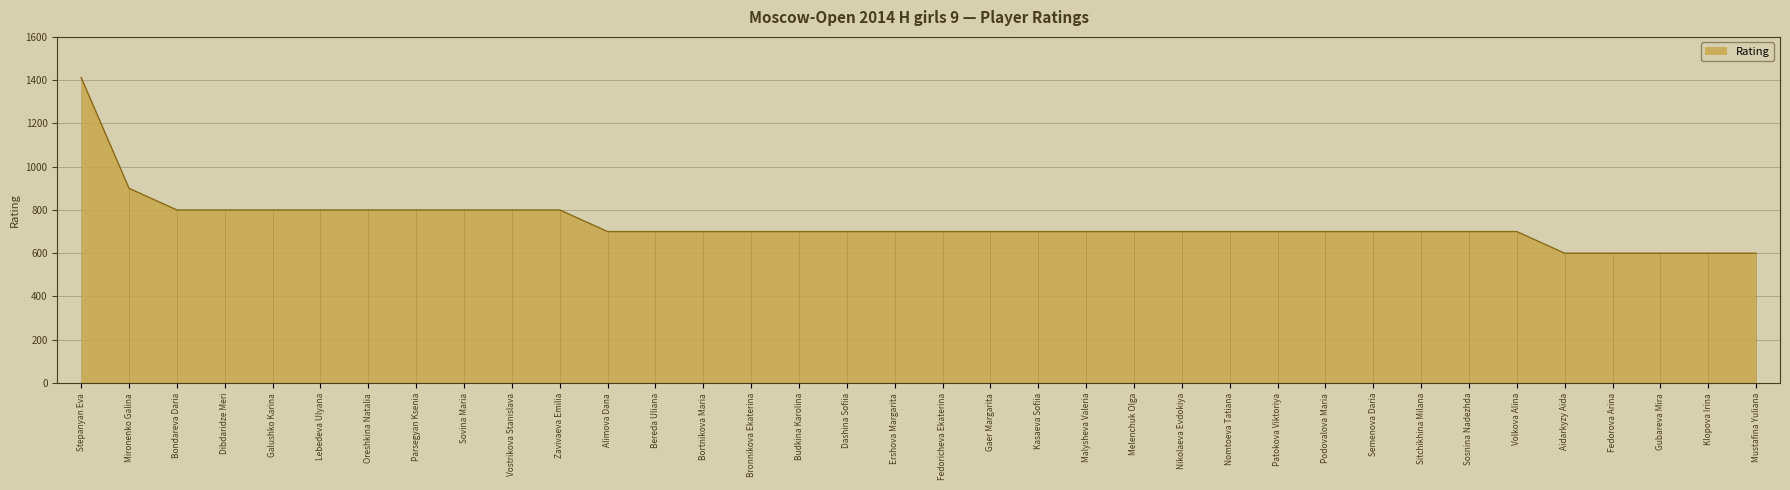

True or false: the data shows 276 at Parsegyan Ksenia.

False